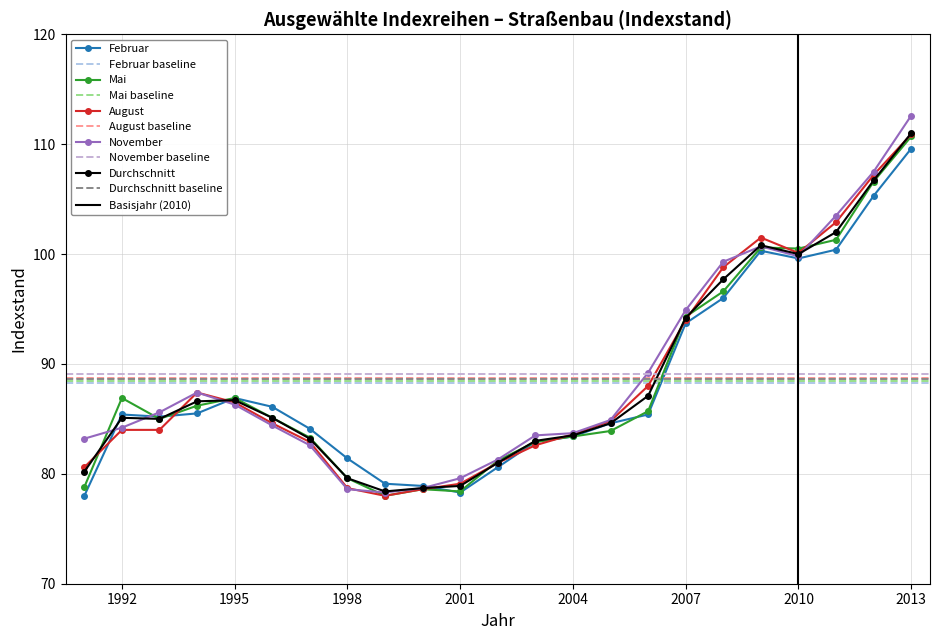

At which category does Mai reach its first local valley?

1993